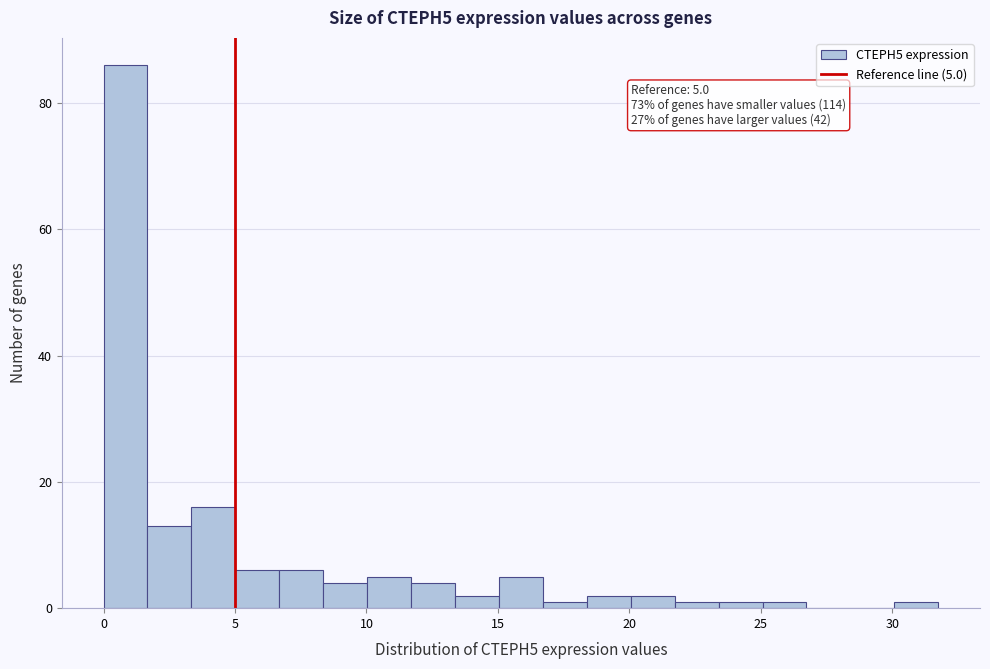

Around what value on the x-axis is the tallest bar? Give the approximate position of its centre, as read against the axis.

1.0